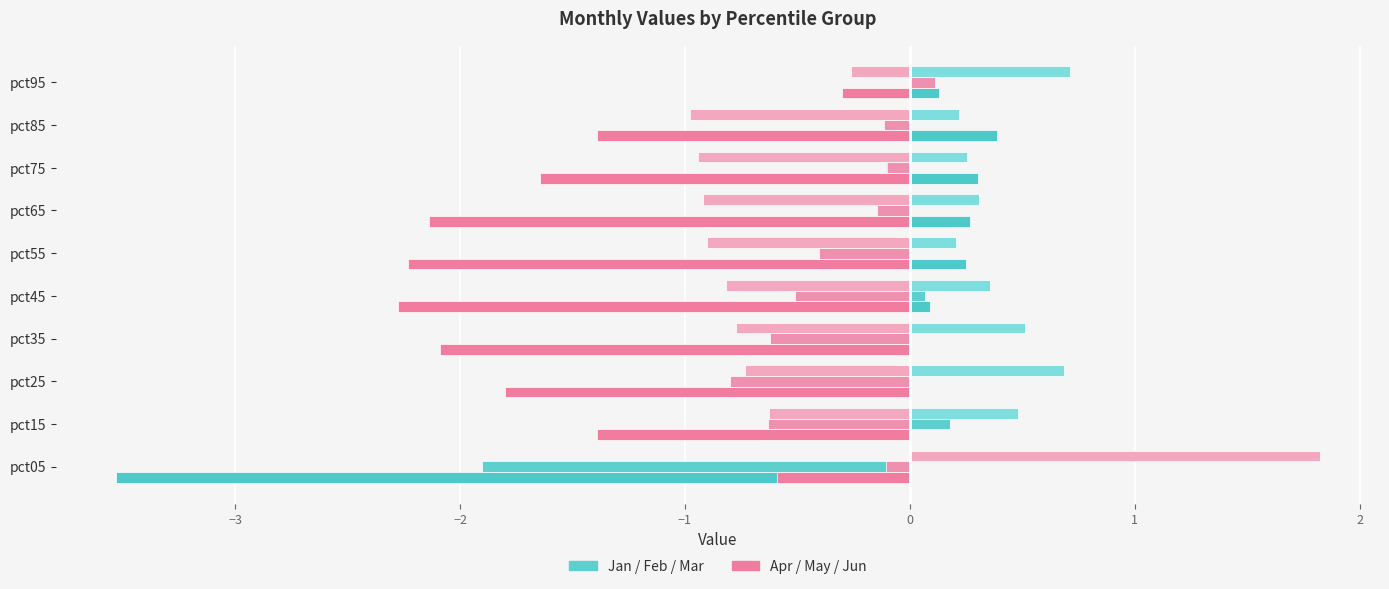

How many distinct data groups are displayed?

6